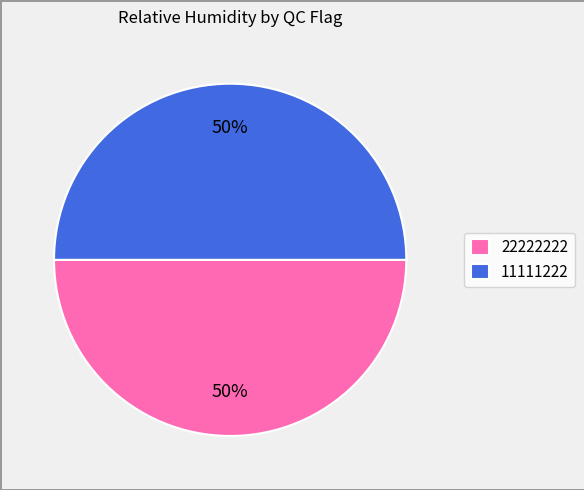

Do 11111222 and 22222222 together represent more than half of the pie?

Yes